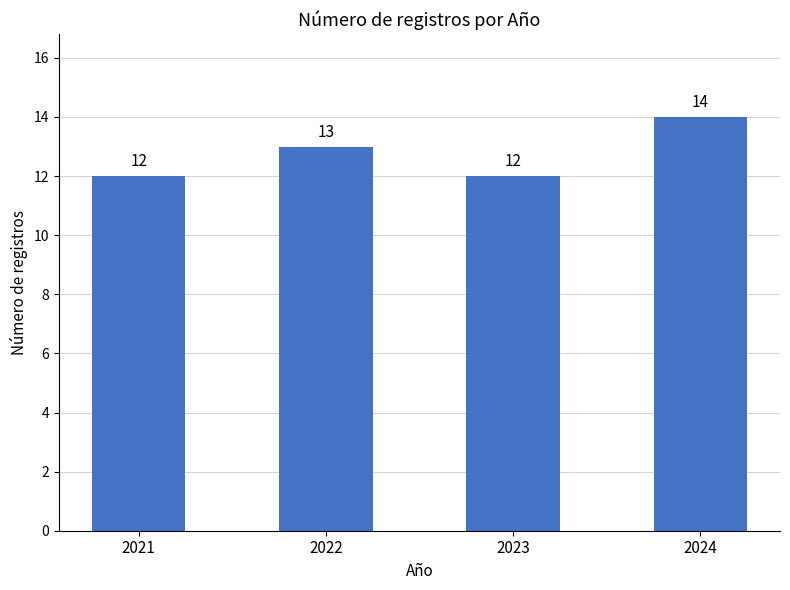

Count the number of categories in the chart.

4